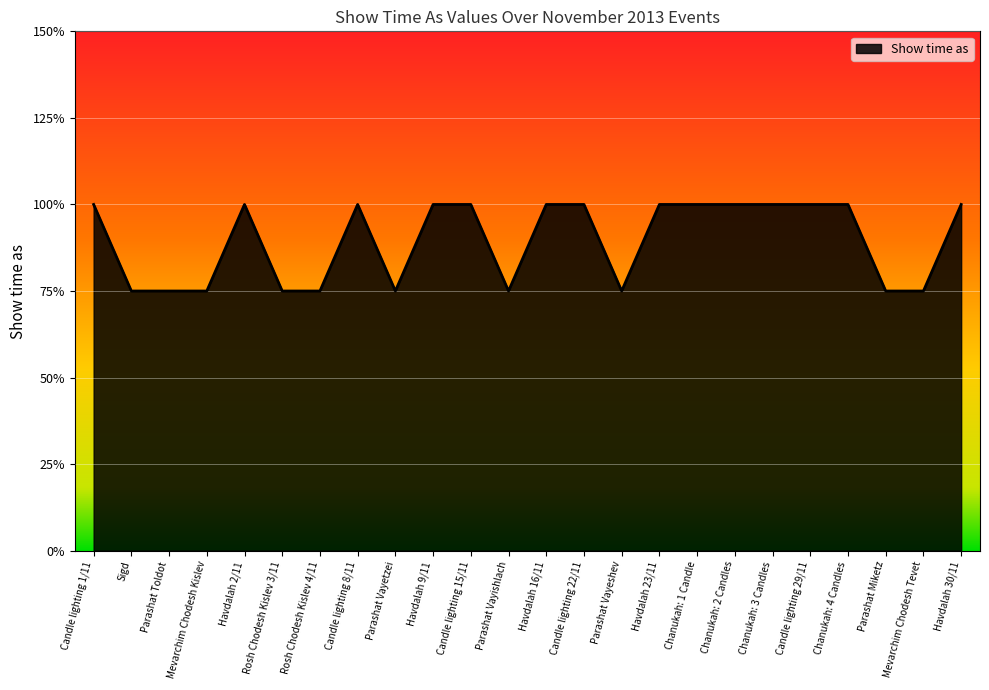

Does the chart have visible grid lines?

Yes